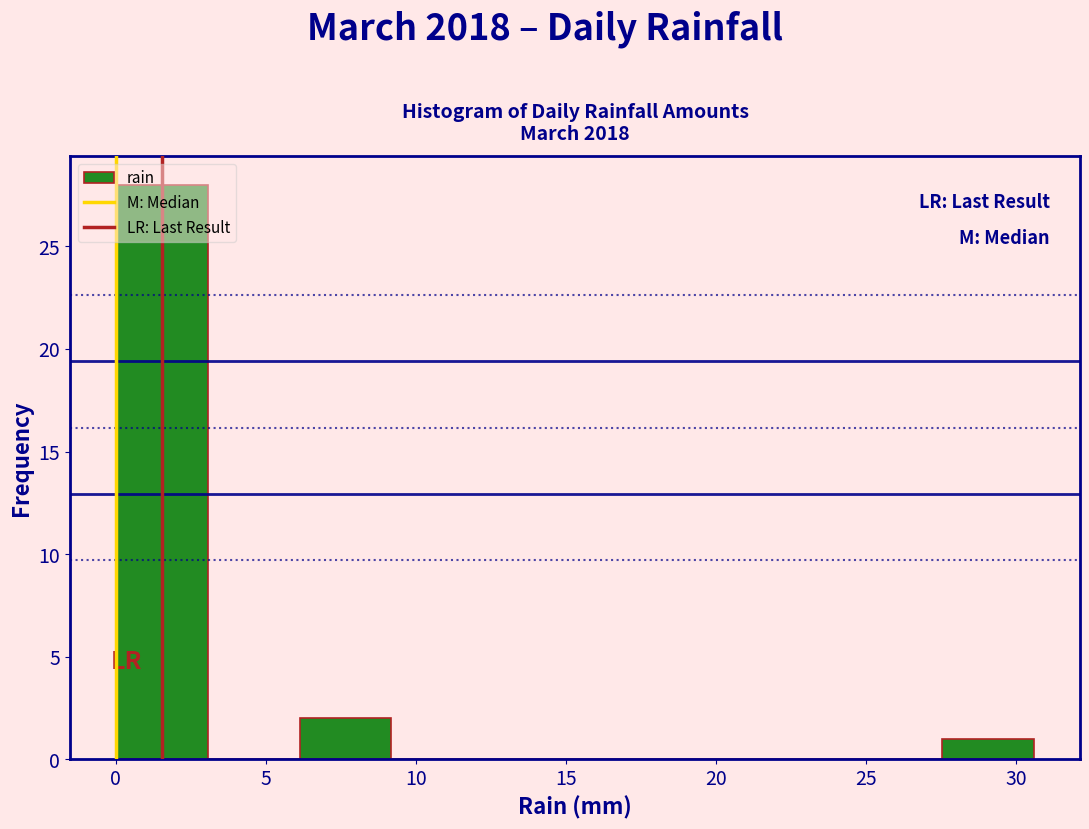

Reading left to right, transcribe this chart: for each bar, give the range it covers on the x-axis and its height. Neither the bar edges nor the heights are printed on the chart, so give them approximately, as read against the axes.

0.0 to 3.0: 28
3.0 to 6.0: 0
6.0 to 9.0: 2
9.0 to 12.0: 0
12.0 to 15.5: 0
15.5 to 18.5: 0
18.5 to 21.5: 0
21.5 to 24.5: 0
24.5 to 27.5: 0
27.5 to 30.5: 1